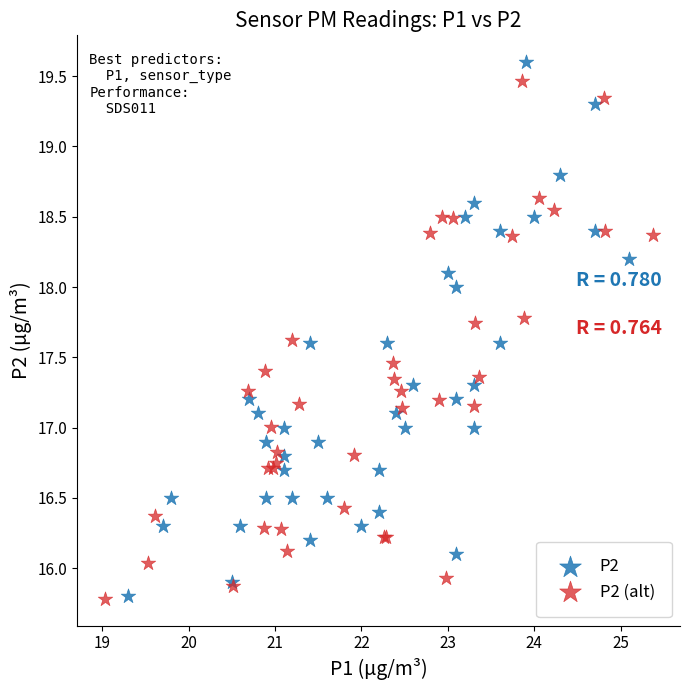

What are all the series names shown in the legend?

P2, P2 (alt)